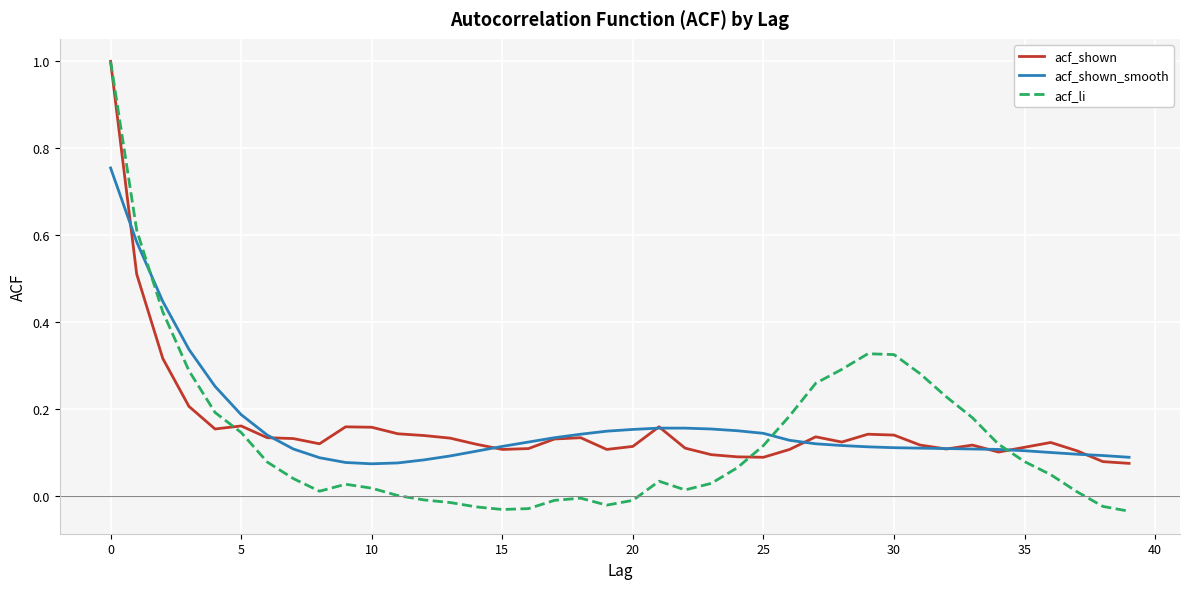

How many lines are shown in the chart?

3